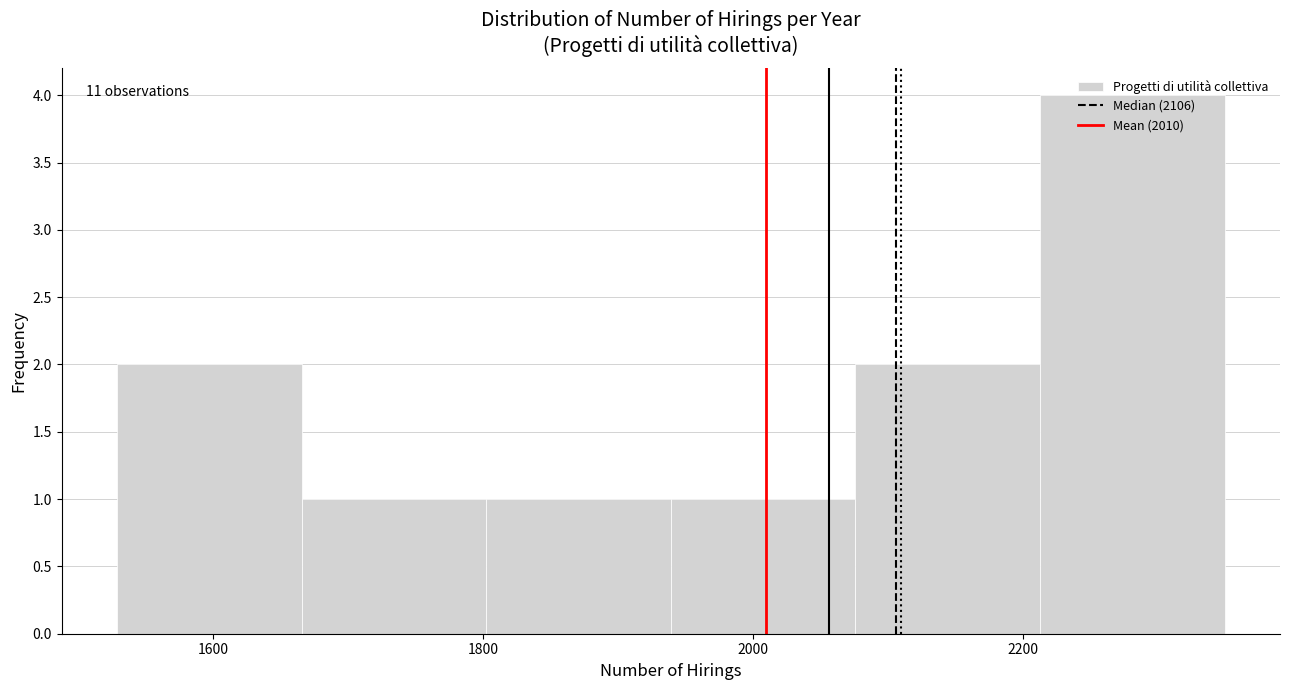

Which range on the x-axis has the tallest bar?

2220 to 2340